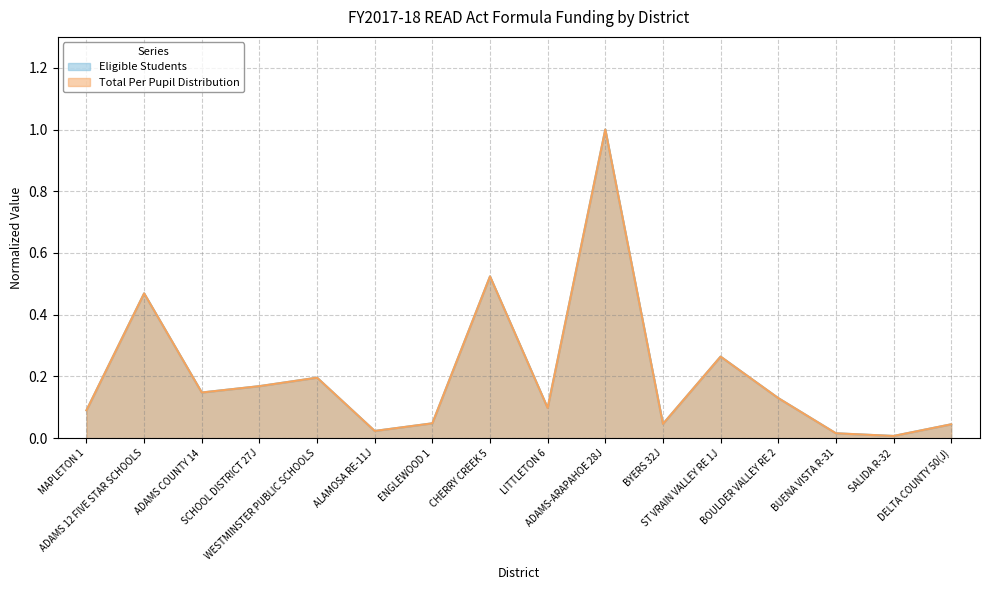

Between SCHOOL DISTRICT 27J and CHERRY CREEK 5, which series saw the biggest shift?

Total Per Pupil Distribution